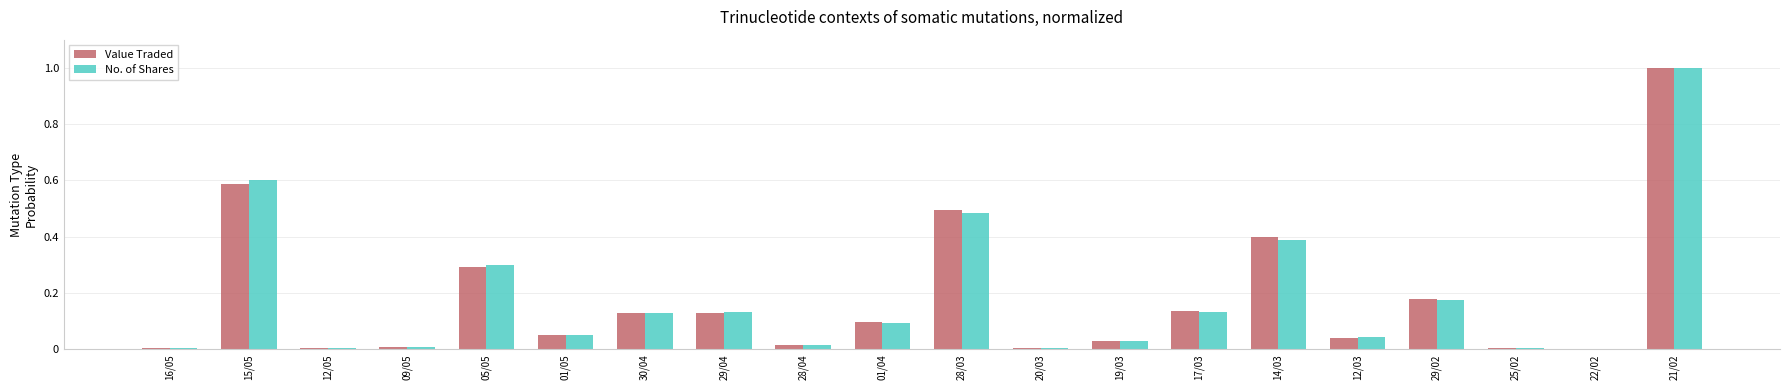

What is the greatest value displayed?

1.0